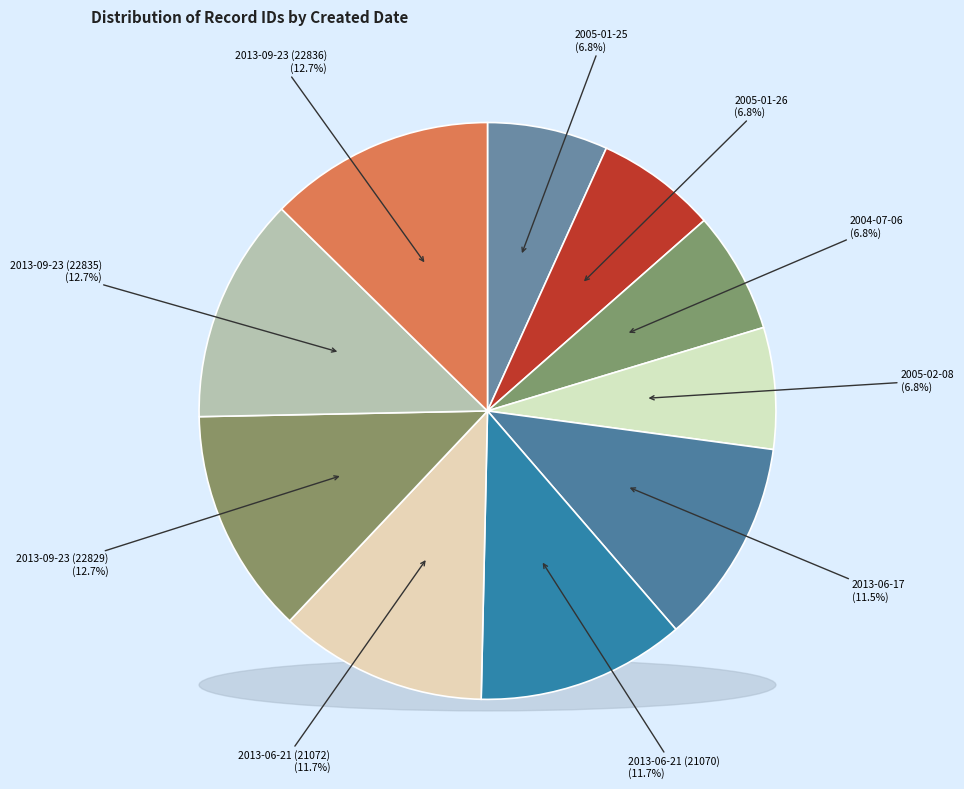

What percentage is the 2013-06-21 (21072) slice, to the nearest percent?

12%